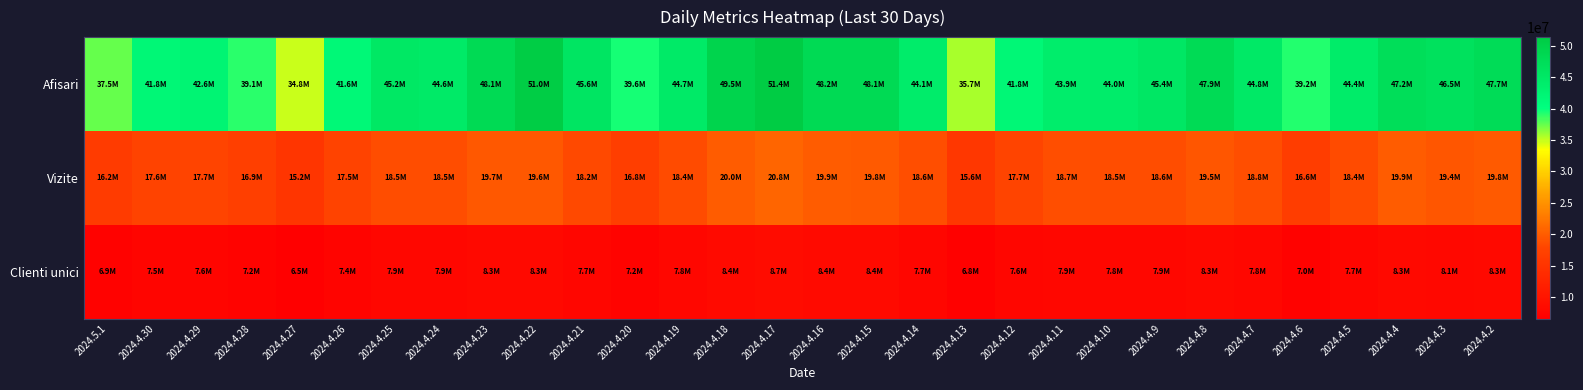

Which series changed the most between 2024.4.9 and 2024.4.2?

Afisari